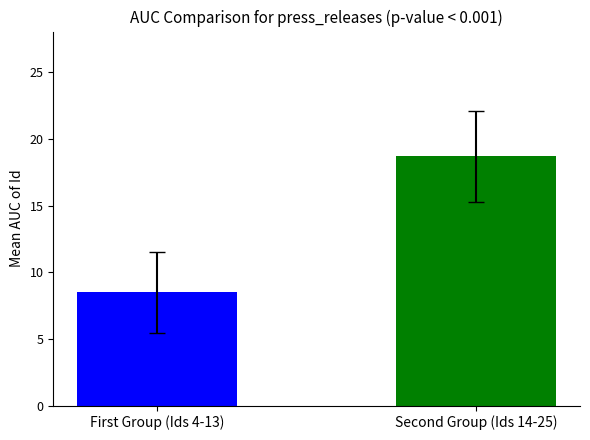

The value at Second Group (Ids 14-25) is 12.3. True or false?

False